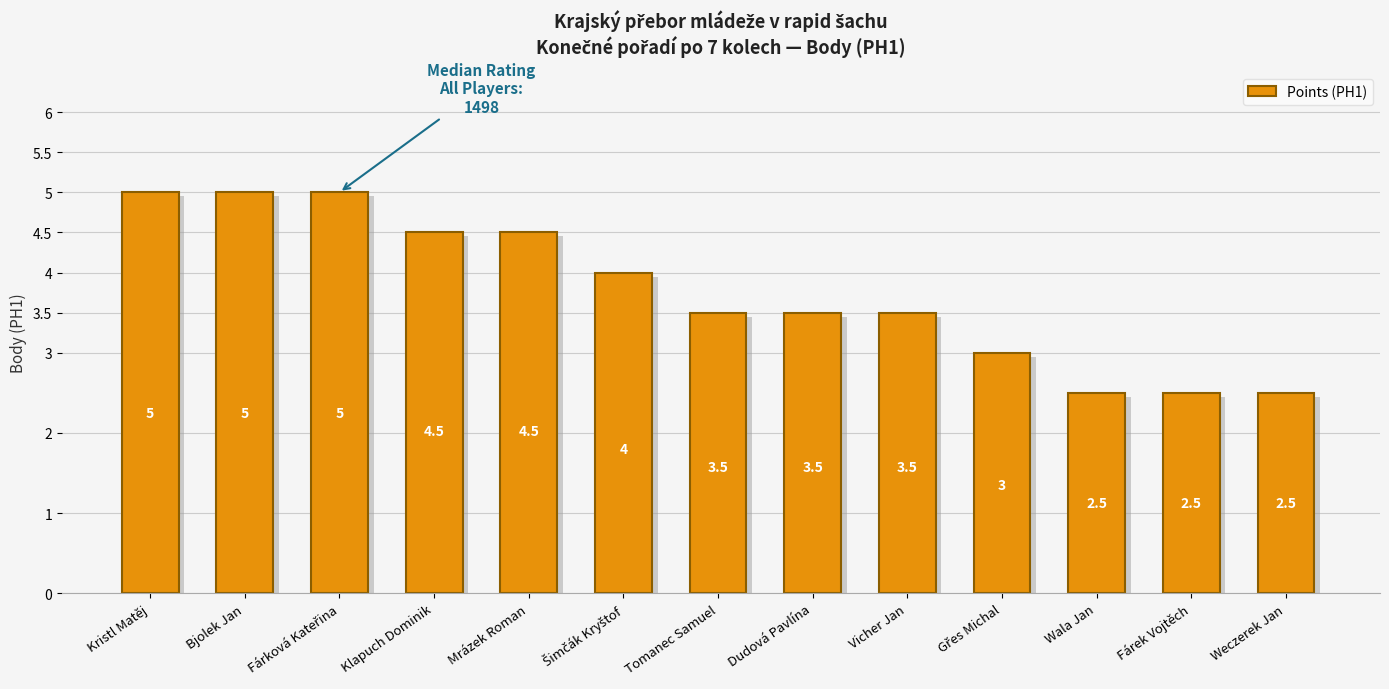

Between Tomanec Samuel and Weczerek Jan, which is larger?

Tomanec Samuel